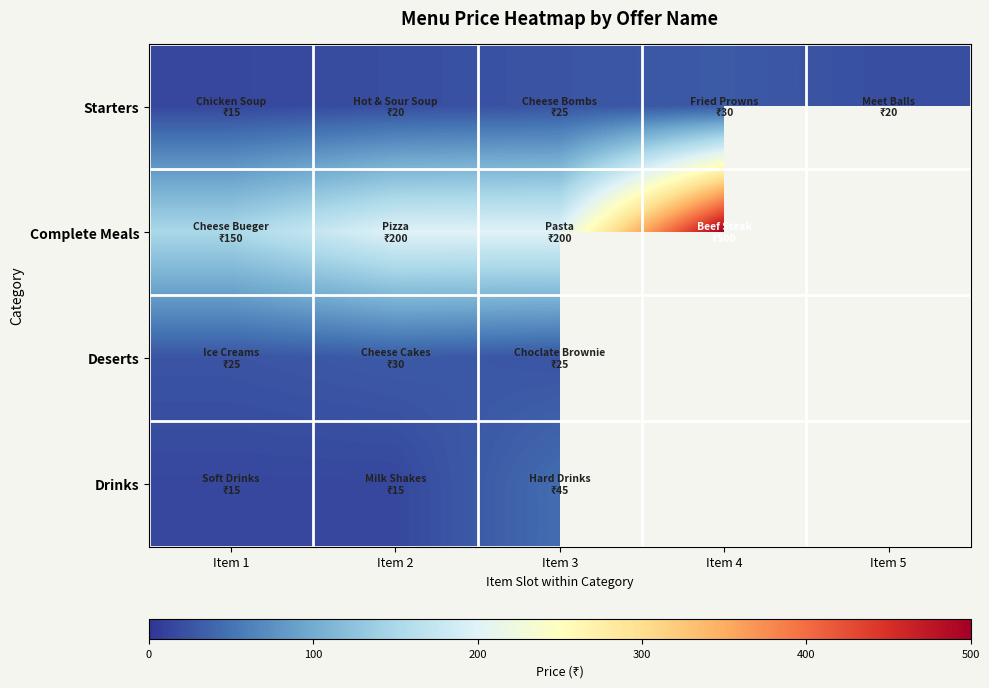

What is the spread (max minus min) of values at Item 4?

470.0